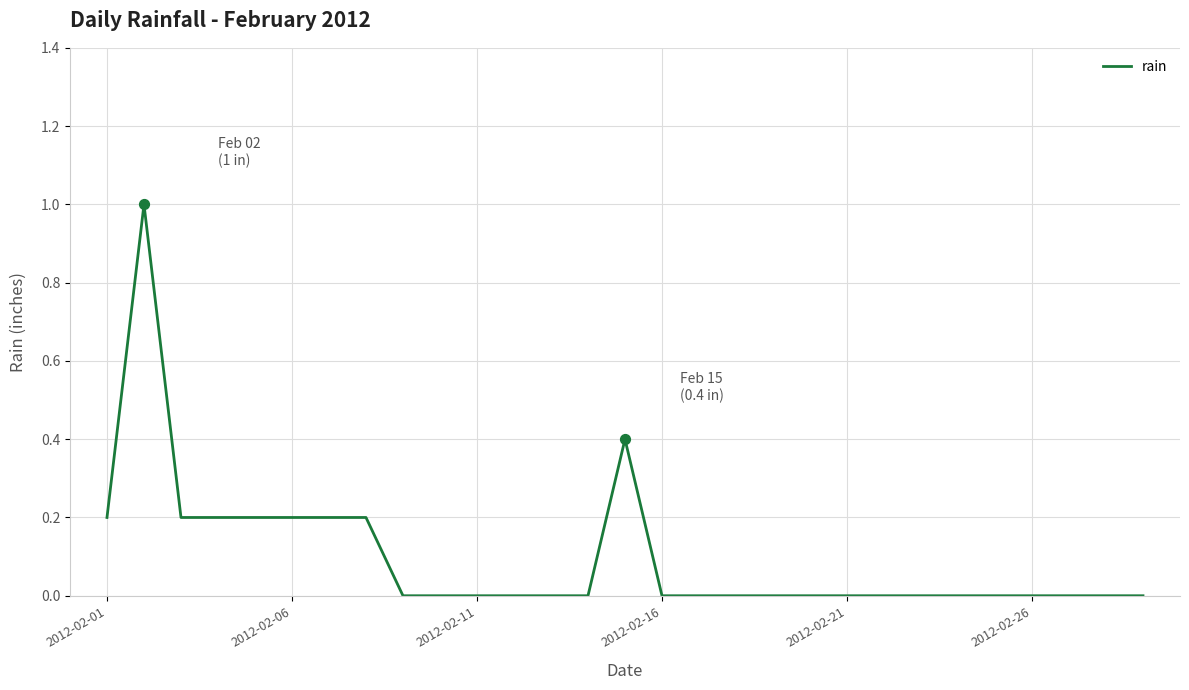

What is the difference between the maximum and minimum values?

1.0